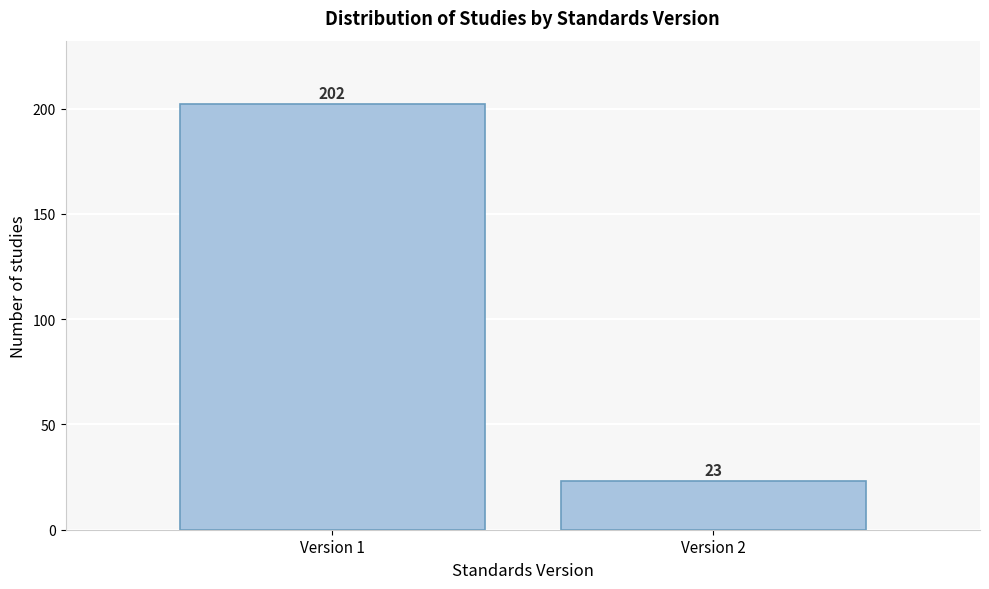

Reading right to left, what are all the values shown in this chart?

23	202